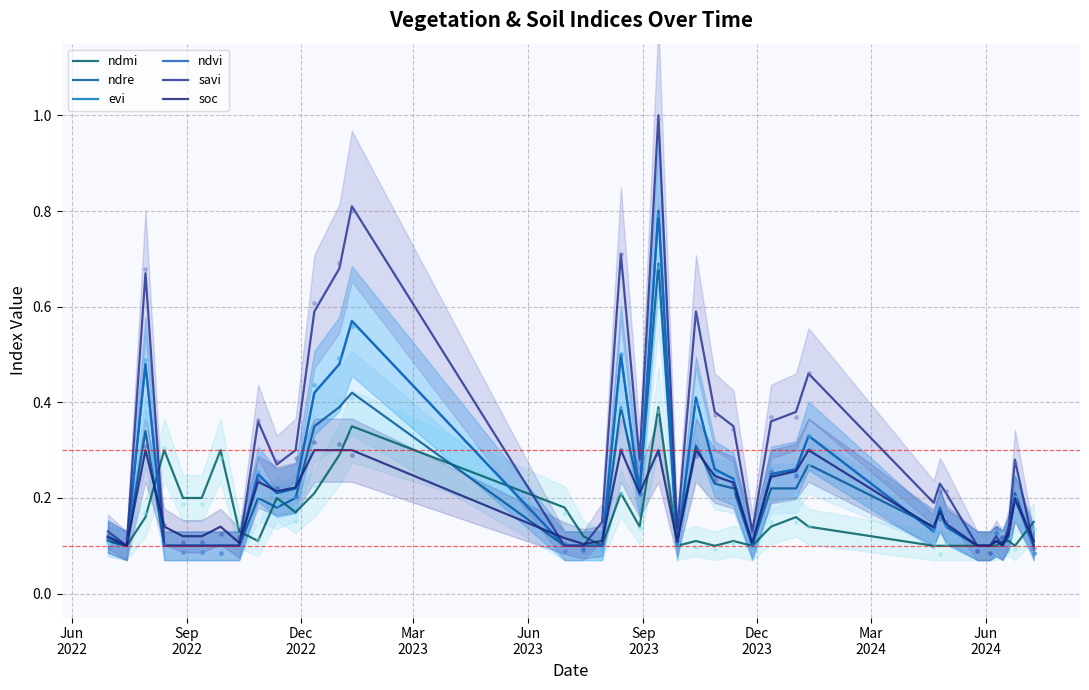

What are all the series names shown in the legend?

ndmi, ndre, evi, ndvi, savi, soc